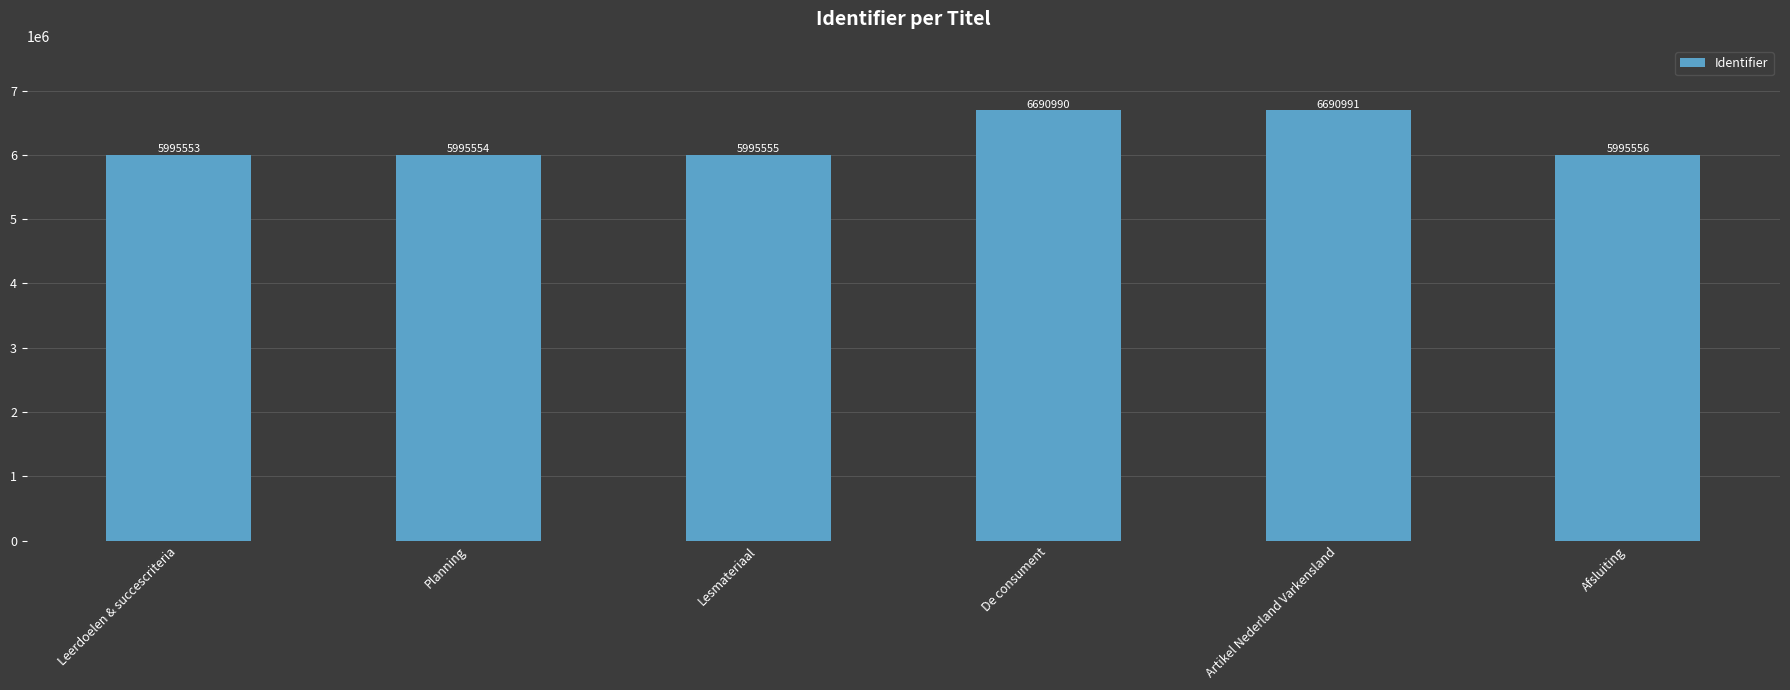

How many data points are less than 5995556?

3